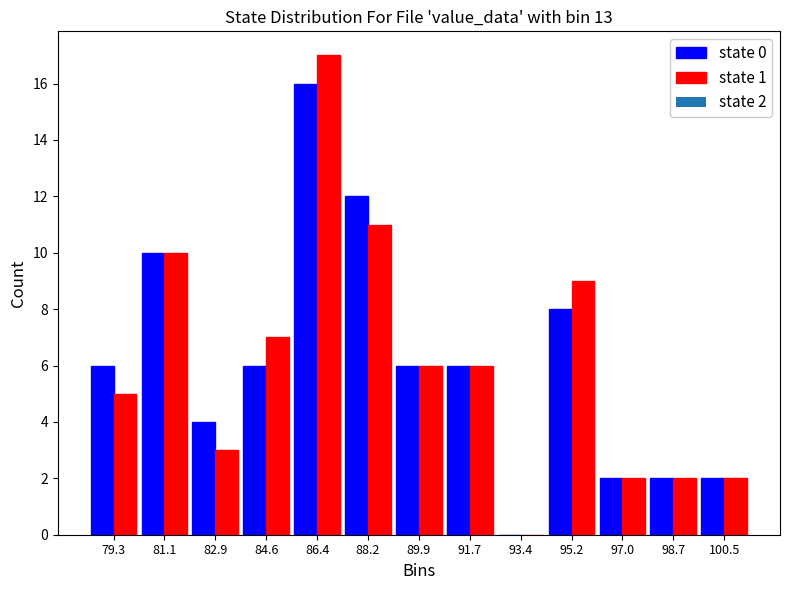

In the state 0 series, which range on the x-axis has the tallest bar?

85.6 to 87.2